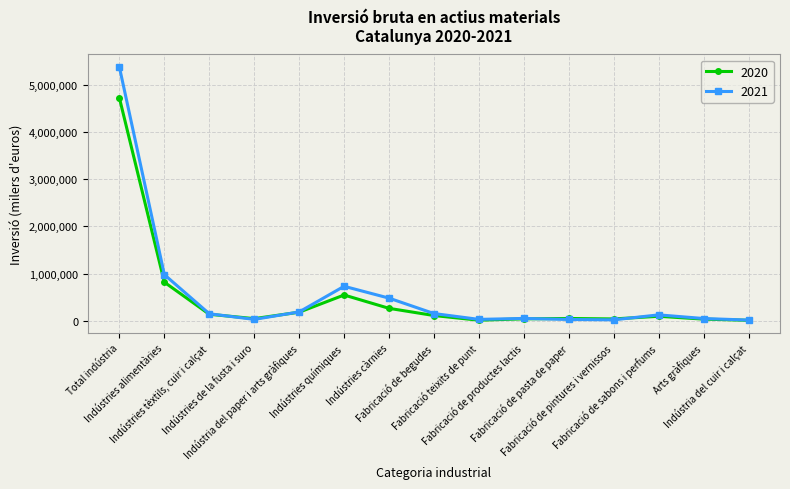

Is this an area chart (filled region under the line)?

No